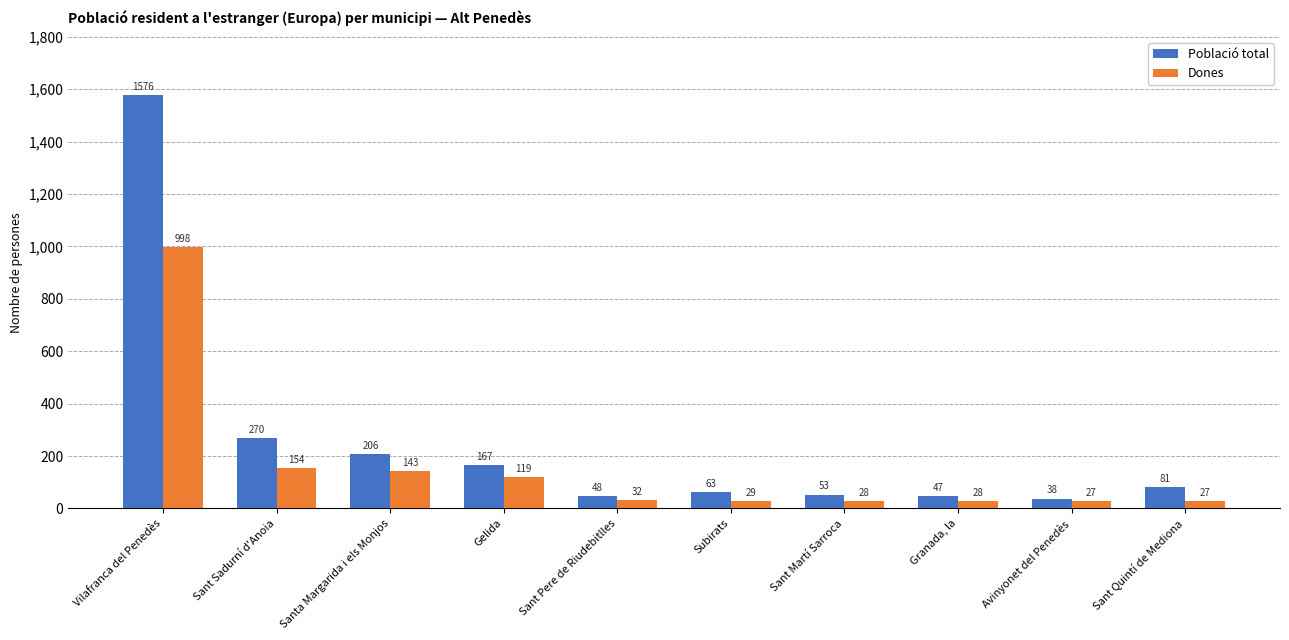

What is the smallest value displayed?

27